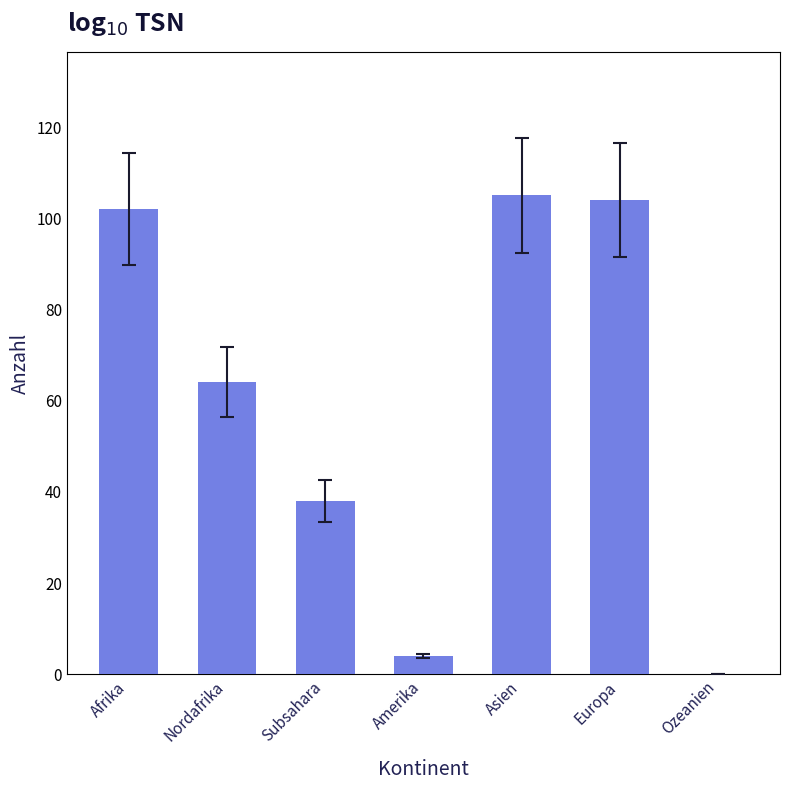

The chart shows a value of 159 at Afrika. True or false?

False